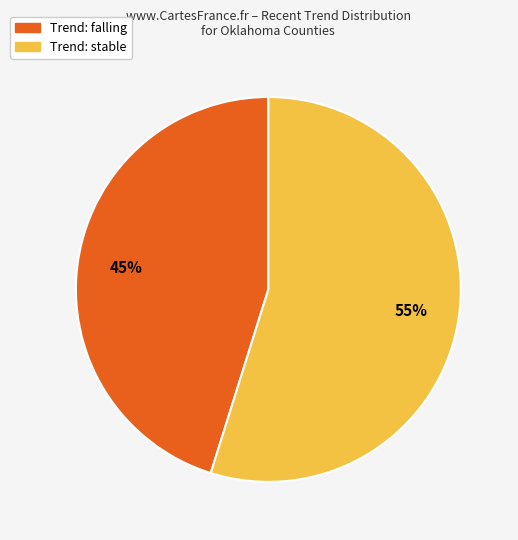

To the nearest percent, what is the difference between the largest and smallest slice percentages?

10%